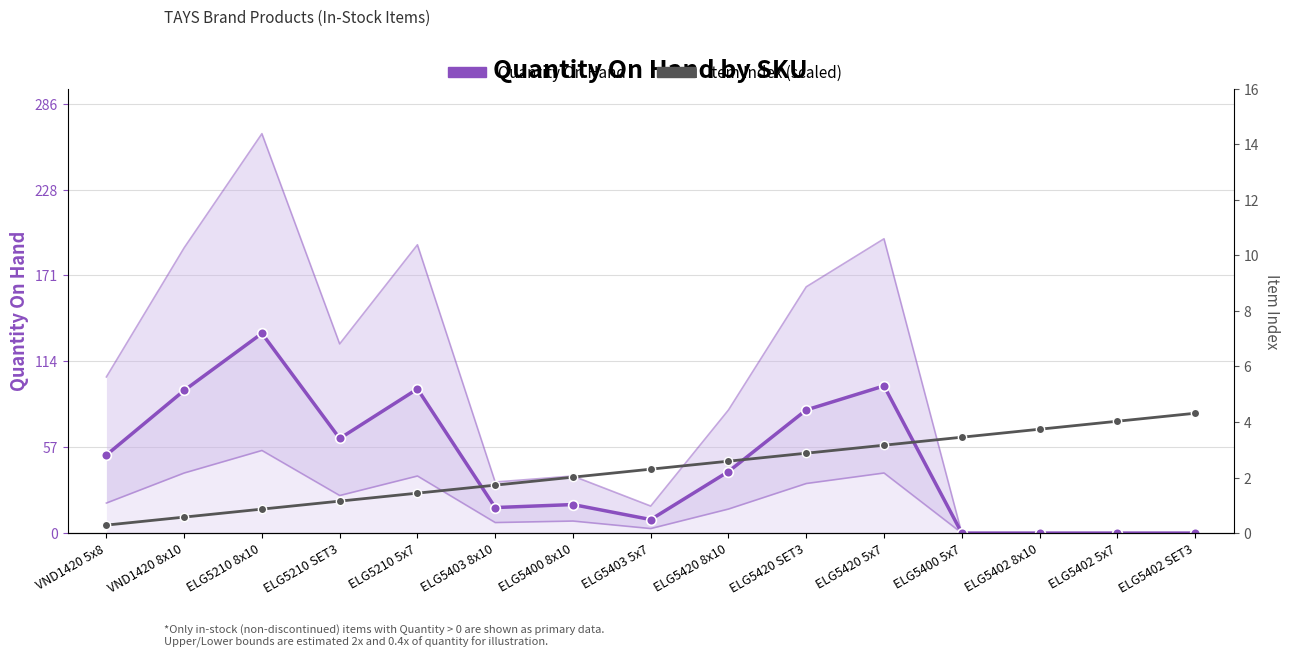

At which label does Quantity On Hand reach its peak?

ELG5210 8x10